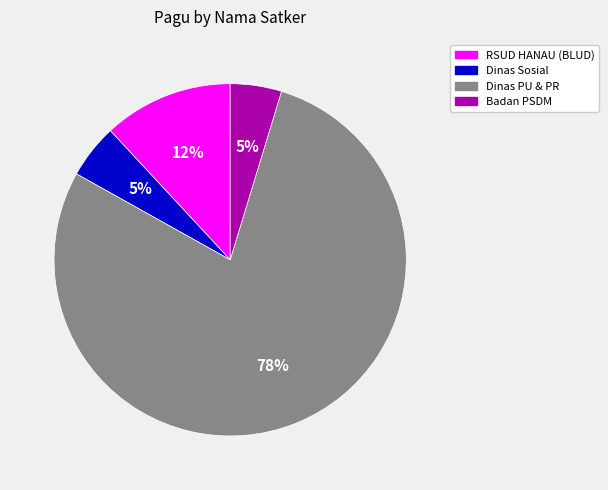

To the nearest percent, what is the average slice percentage?

25%